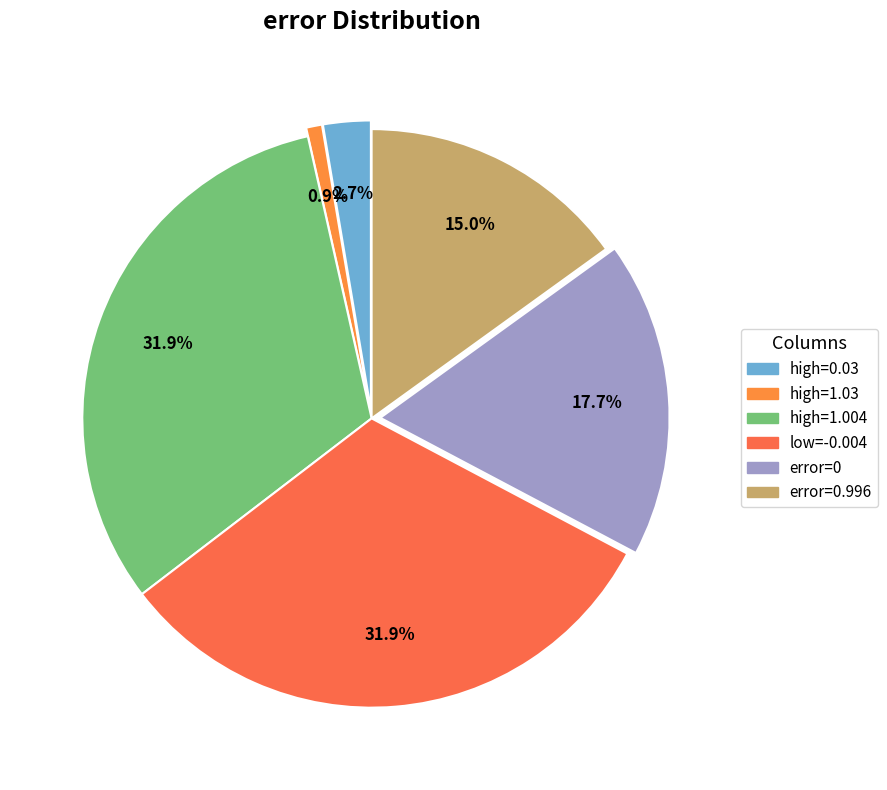

To the nearest percent, what is the average slice percentage?

17%